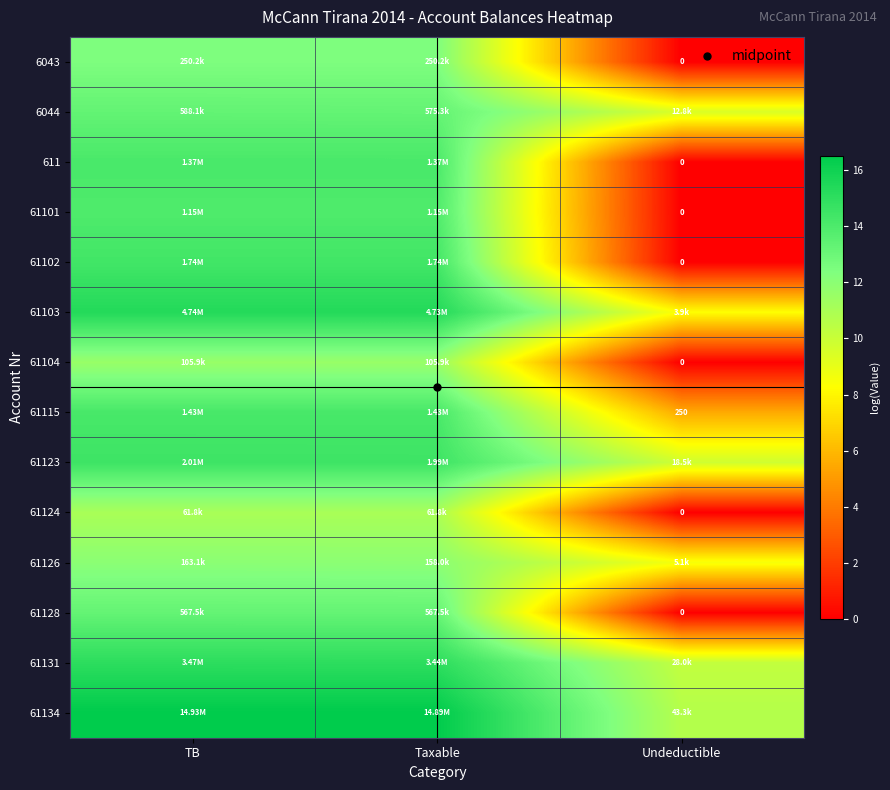

Is the value of 6044 at Undeductible greater than the value of 61102 at Undeductible?

Yes